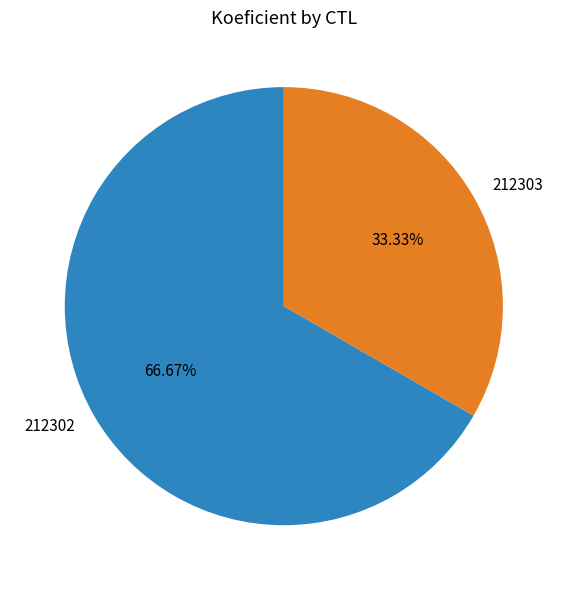

Count the number of slices in the pie.

2